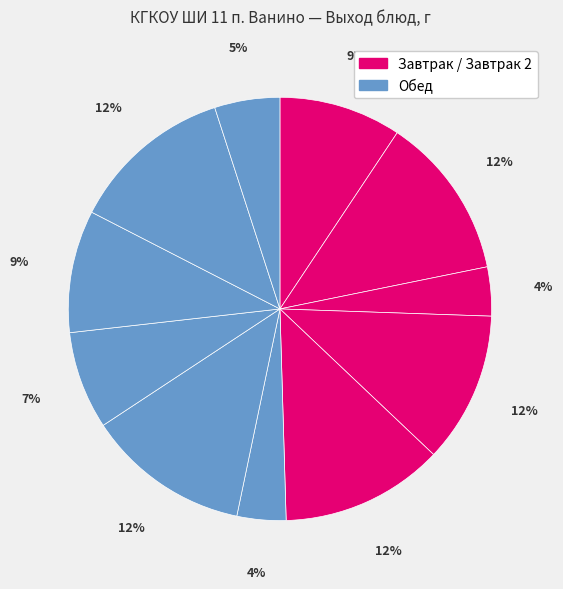

Is there any slice that represents more than half of the pie?

No